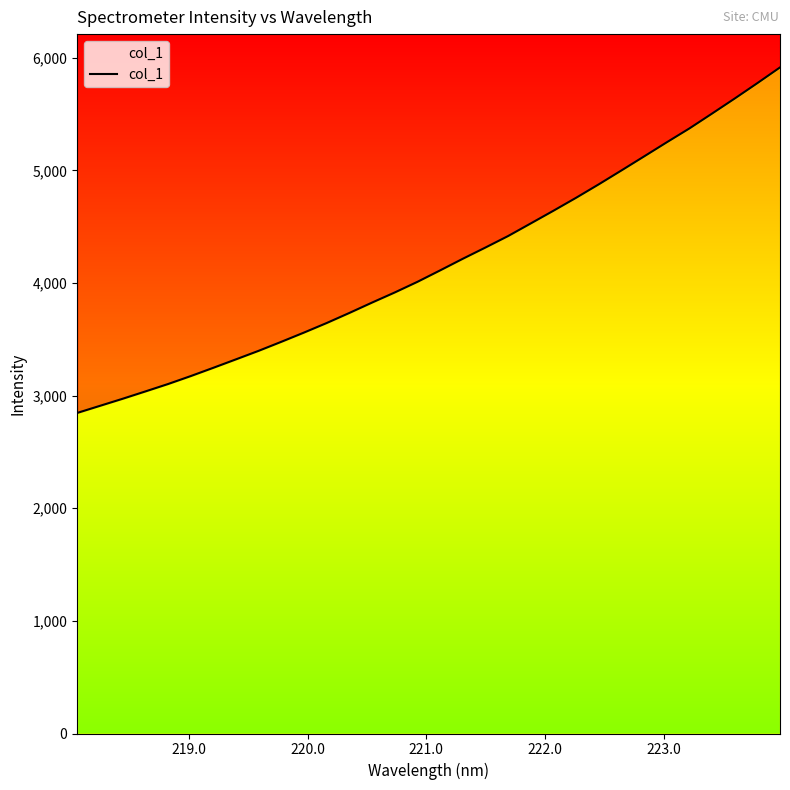

True or false: the data shows 5836.2 at 224.0.

False